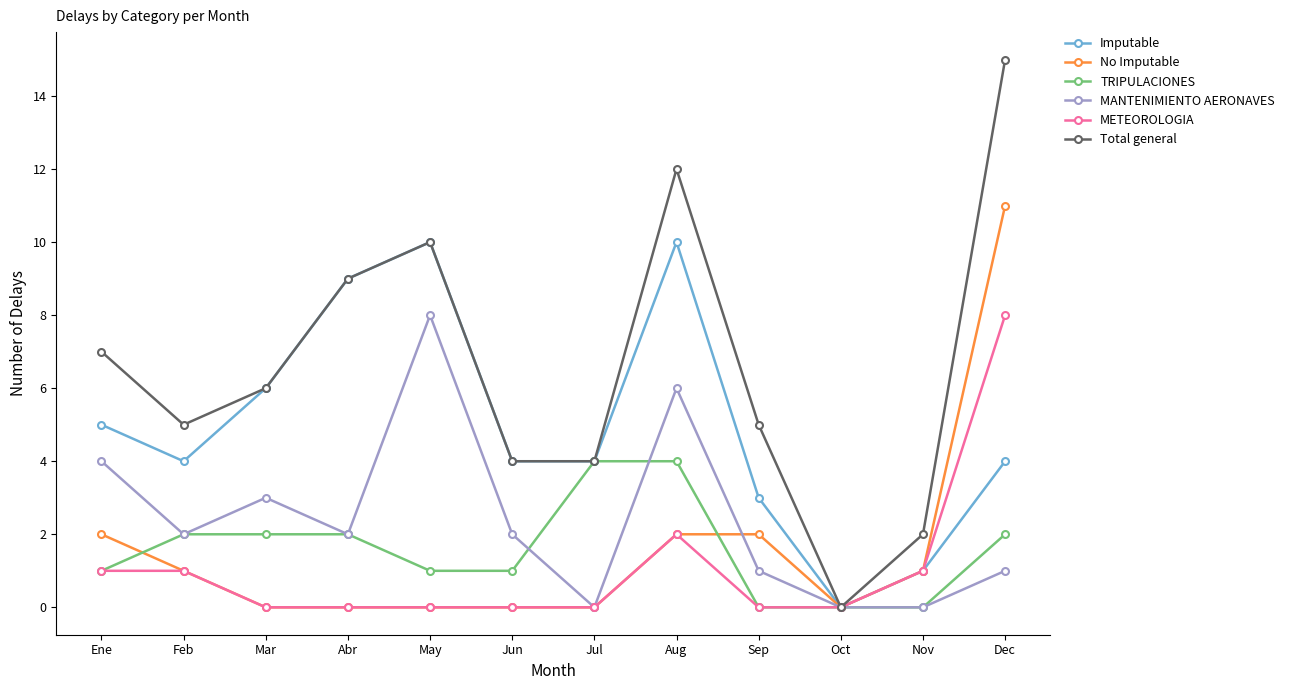

Which series has the widest spread of values?

Total general